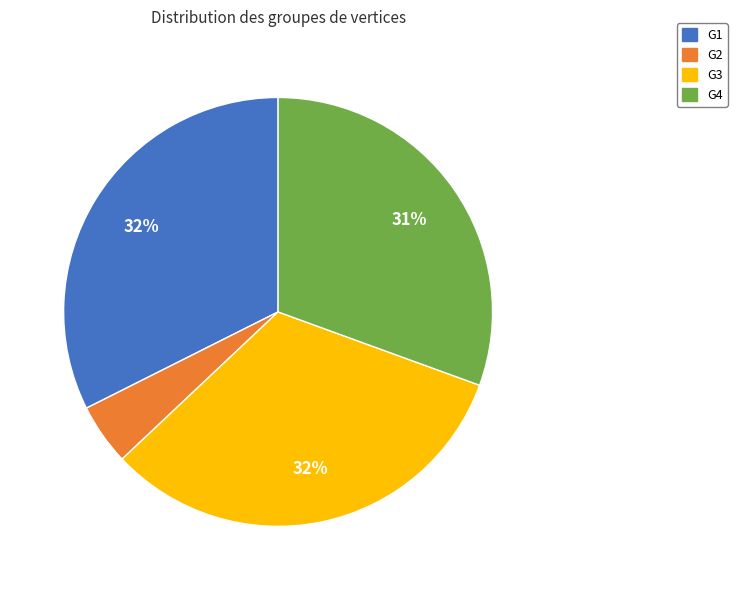

Is there a majority slice in this chart?

No